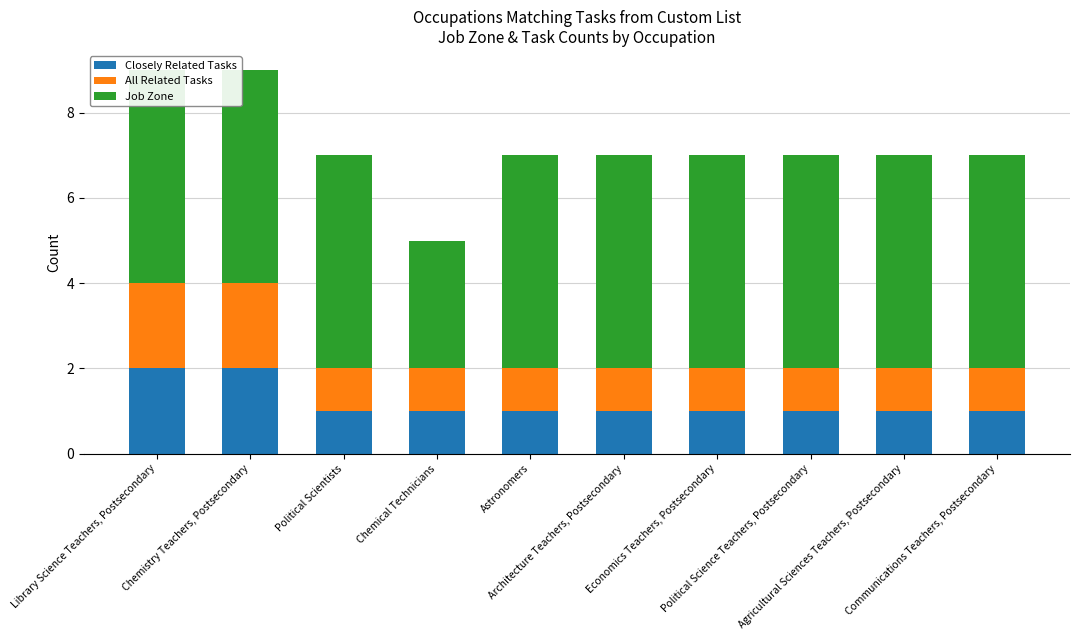

Which series has the largest range (max minus min)?

Job Zone